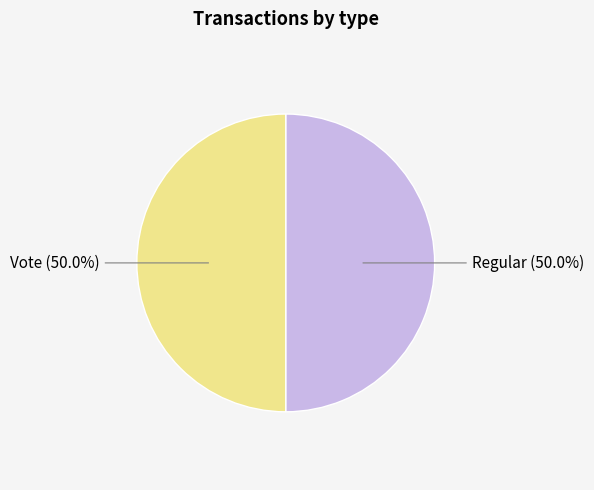

Do Regular and Vote together represent more than half of the pie?

Yes